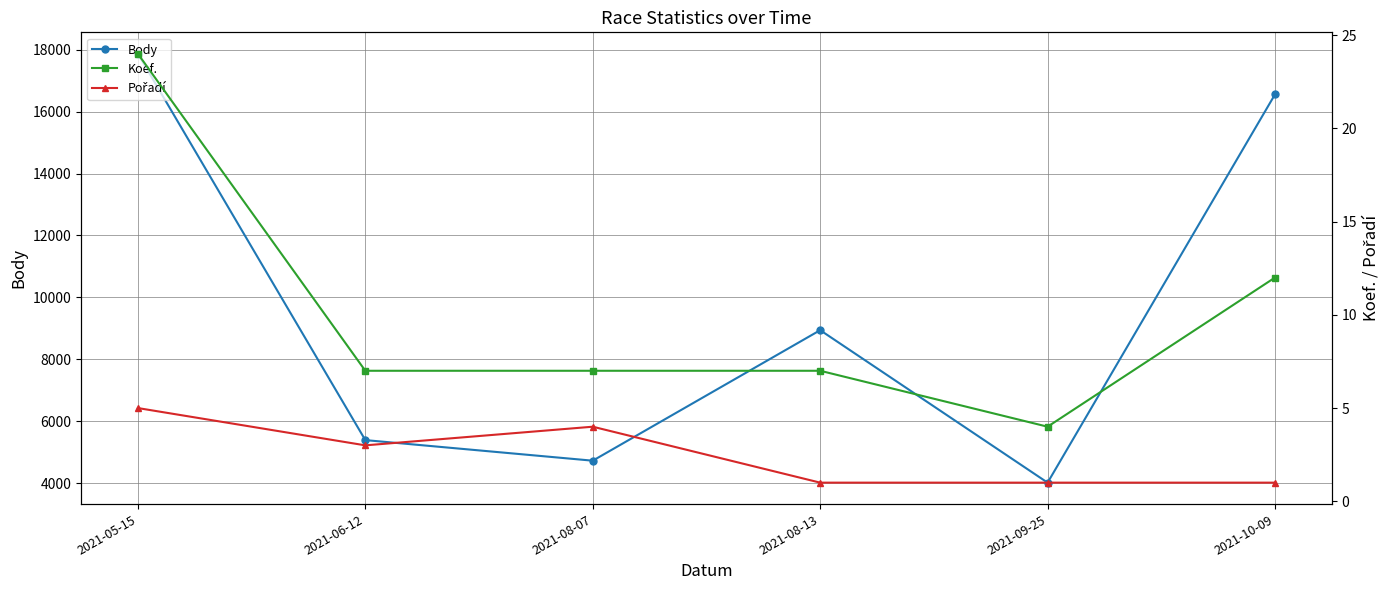

At 2021-08-13, list the series in order from smallest to largest.

Pořadí, Koef., Body